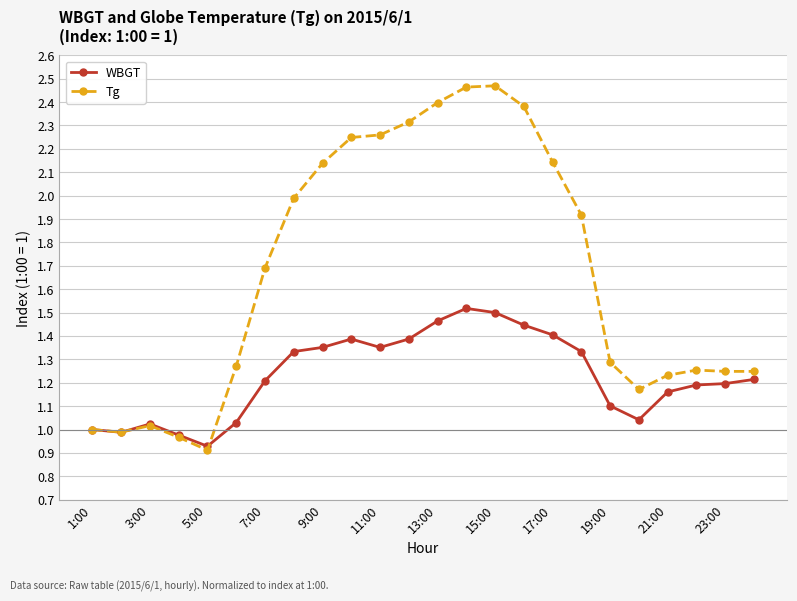

Is this an area chart (filled region under the line)?

No